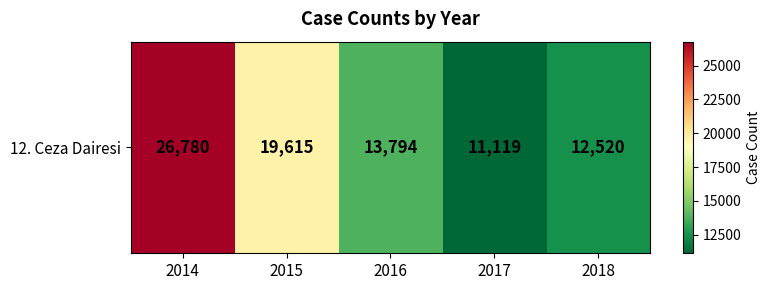

What is the average value?

16766